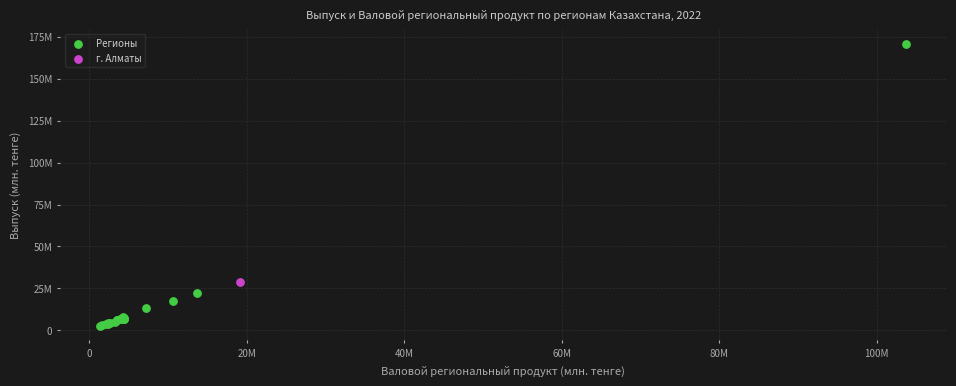

What are all the series names shown in the legend?

Регионы, г. Алматы